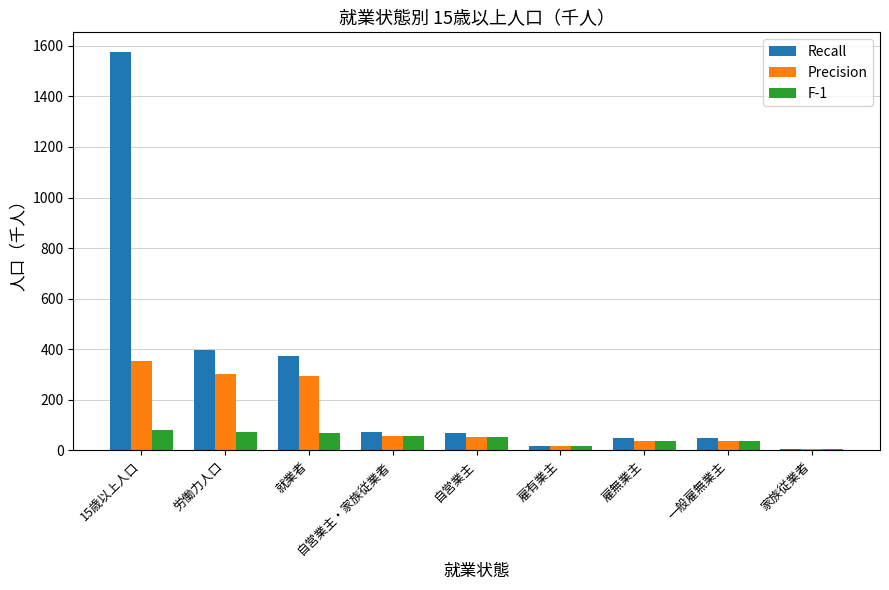

At which category is the sum across all series the highest?

15歳以上人口